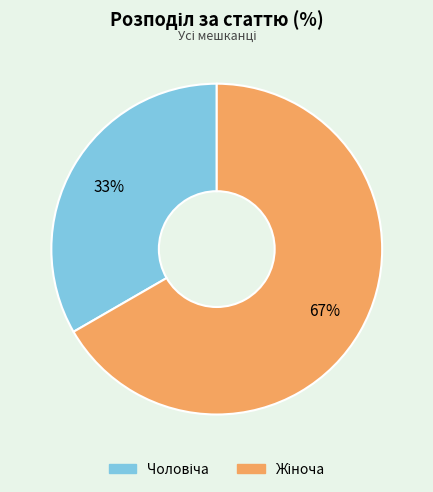

To the nearest percent, what is the average slice percentage?

50%